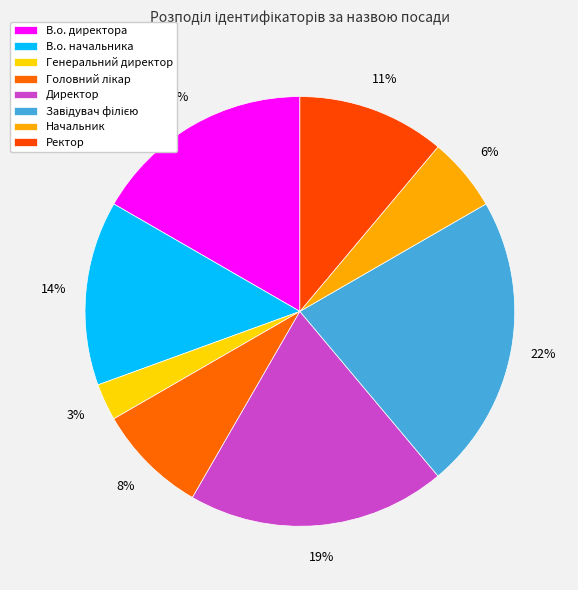

Is Ректор the majority of the pie?

No